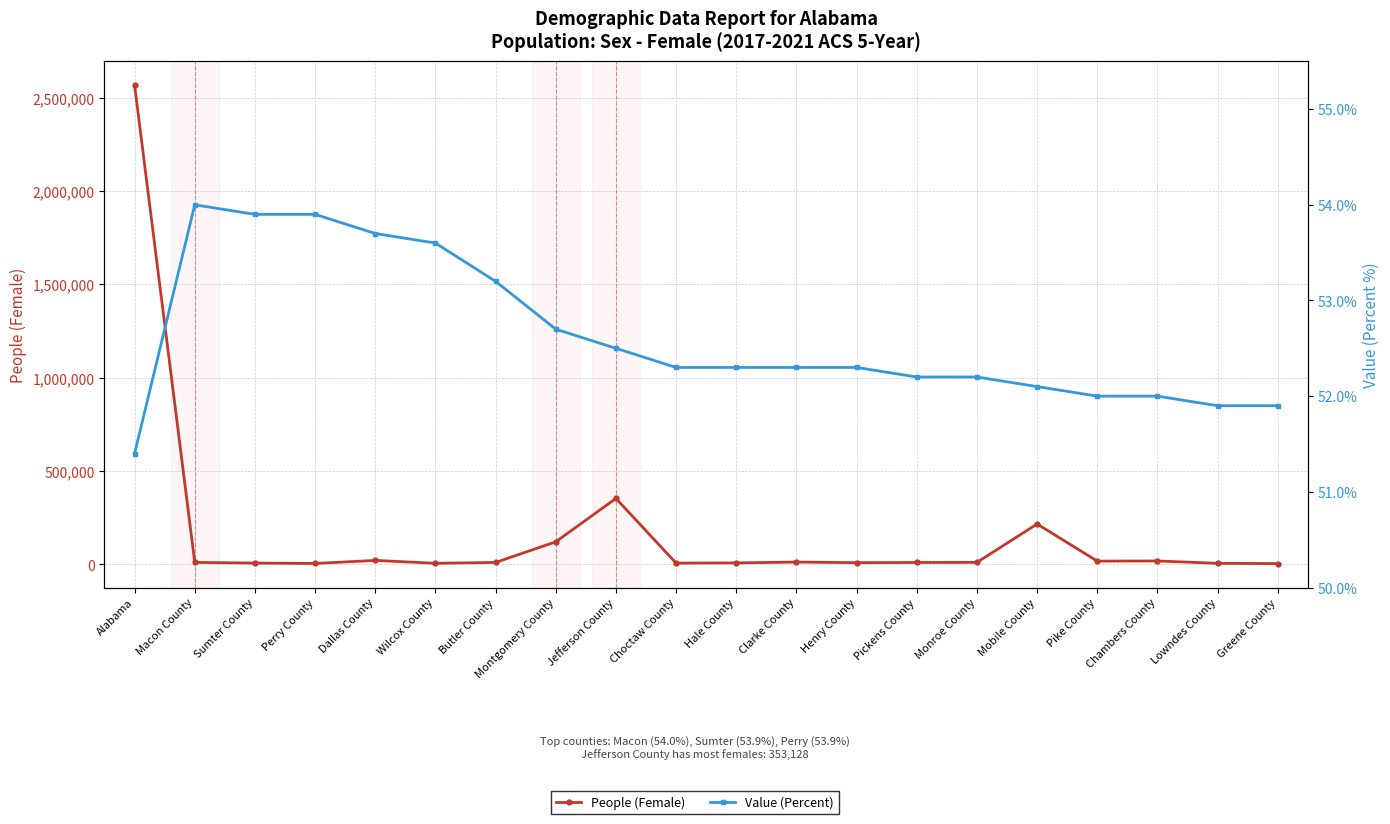

What value does the People (Female) series have at Greene County?

4078.0